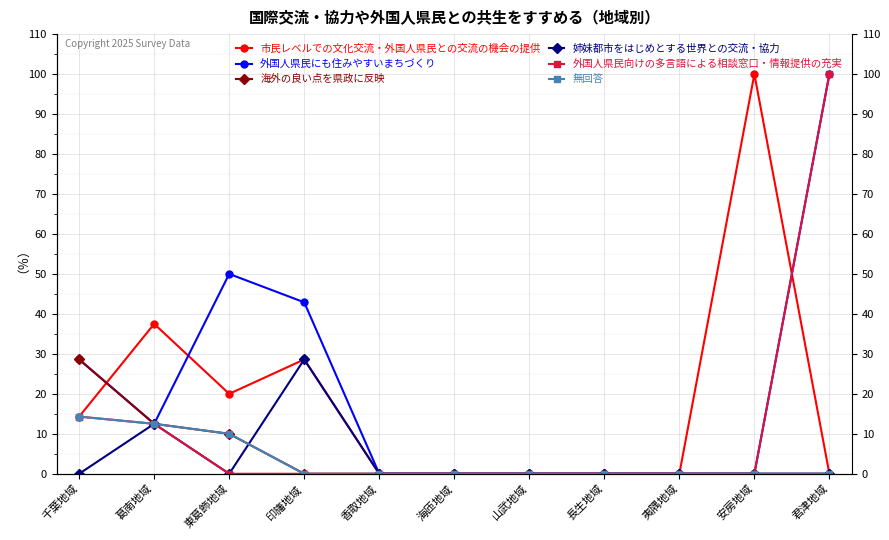

How many interior local valleys does the 市民レベルでの文化交流・外国人県民との交流の機会の提供 series have?

1